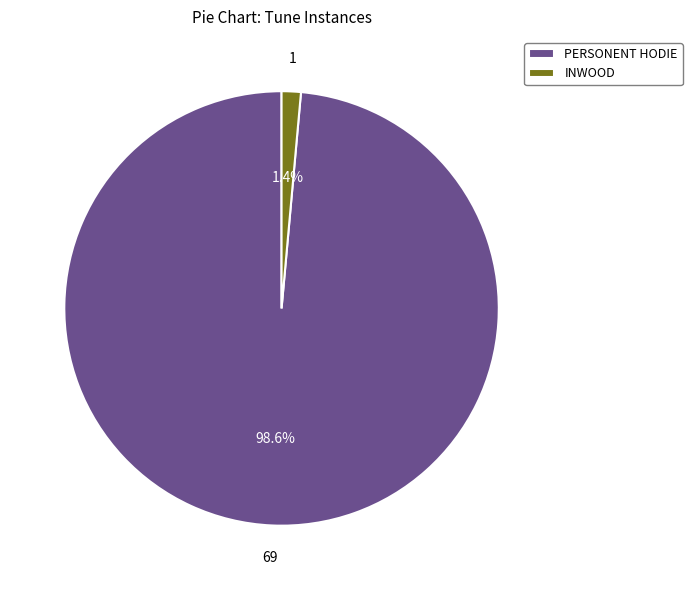

What percentage is the INWOOD slice, to the nearest percent?

1%